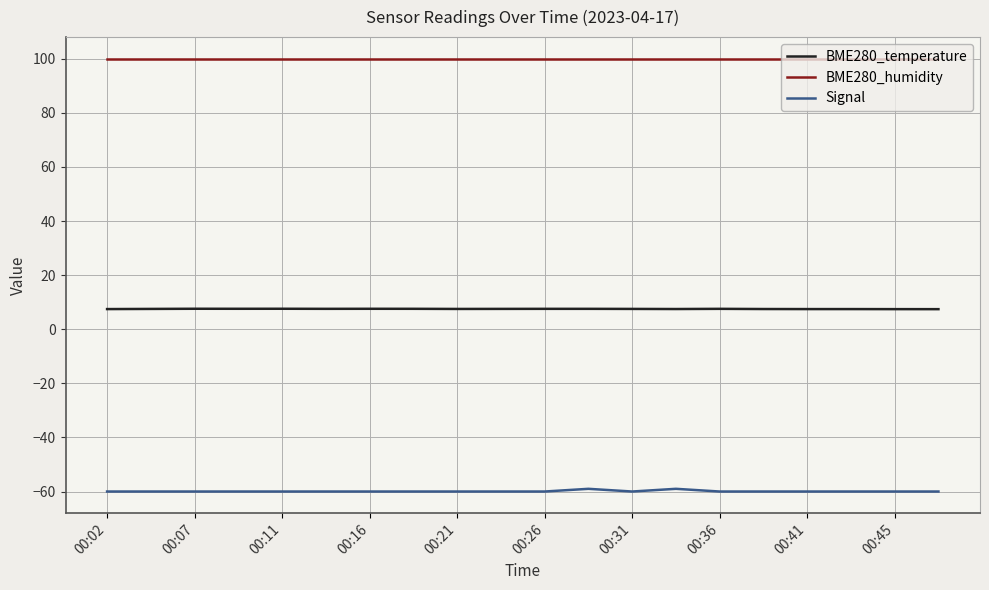

What is the maximum value shown in the chart?

100.0